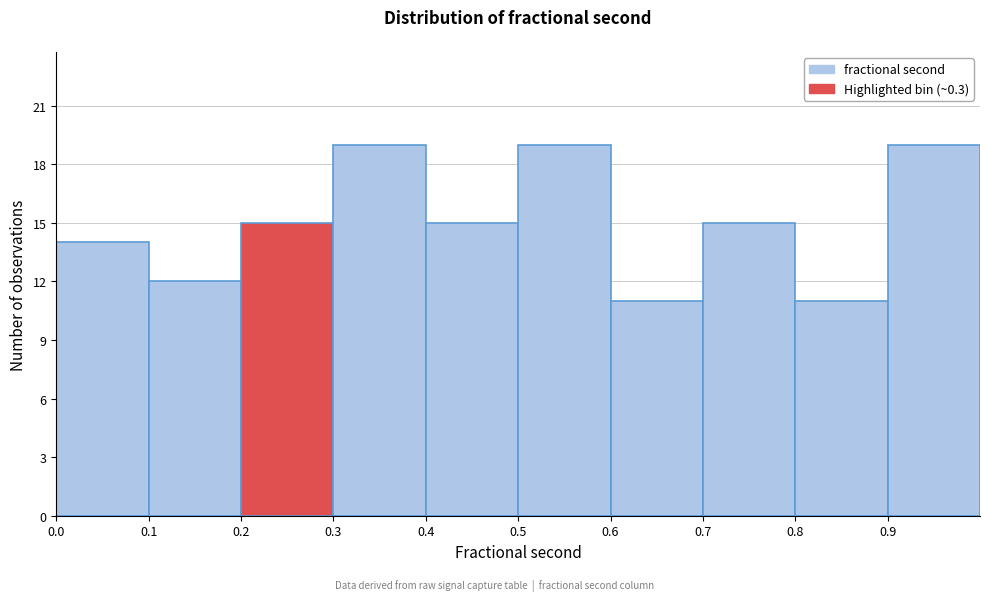

What is the height of the bar covering 0.2 to 0.3 on the x-axis? The values are not printed on the chart, so give them approximately, as read against the axis.

15